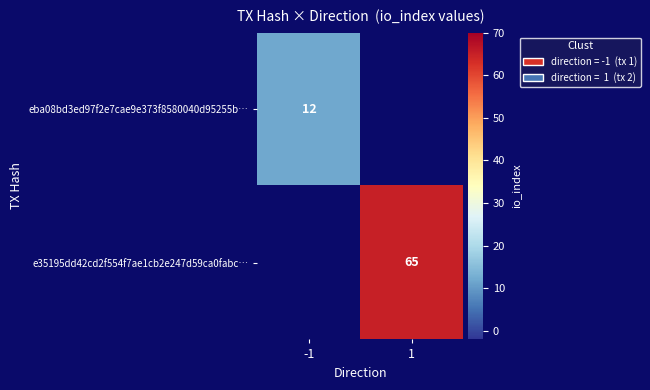

True or false: eba08bd3ed97f2e7cae9e373f8580040d95255b… has a value of 18 at -1.

False